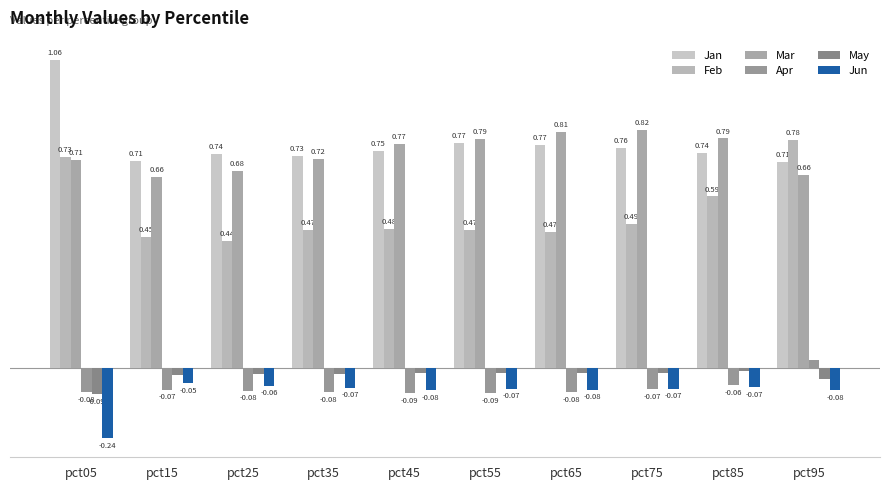

Count the number of categories in the chart.

10